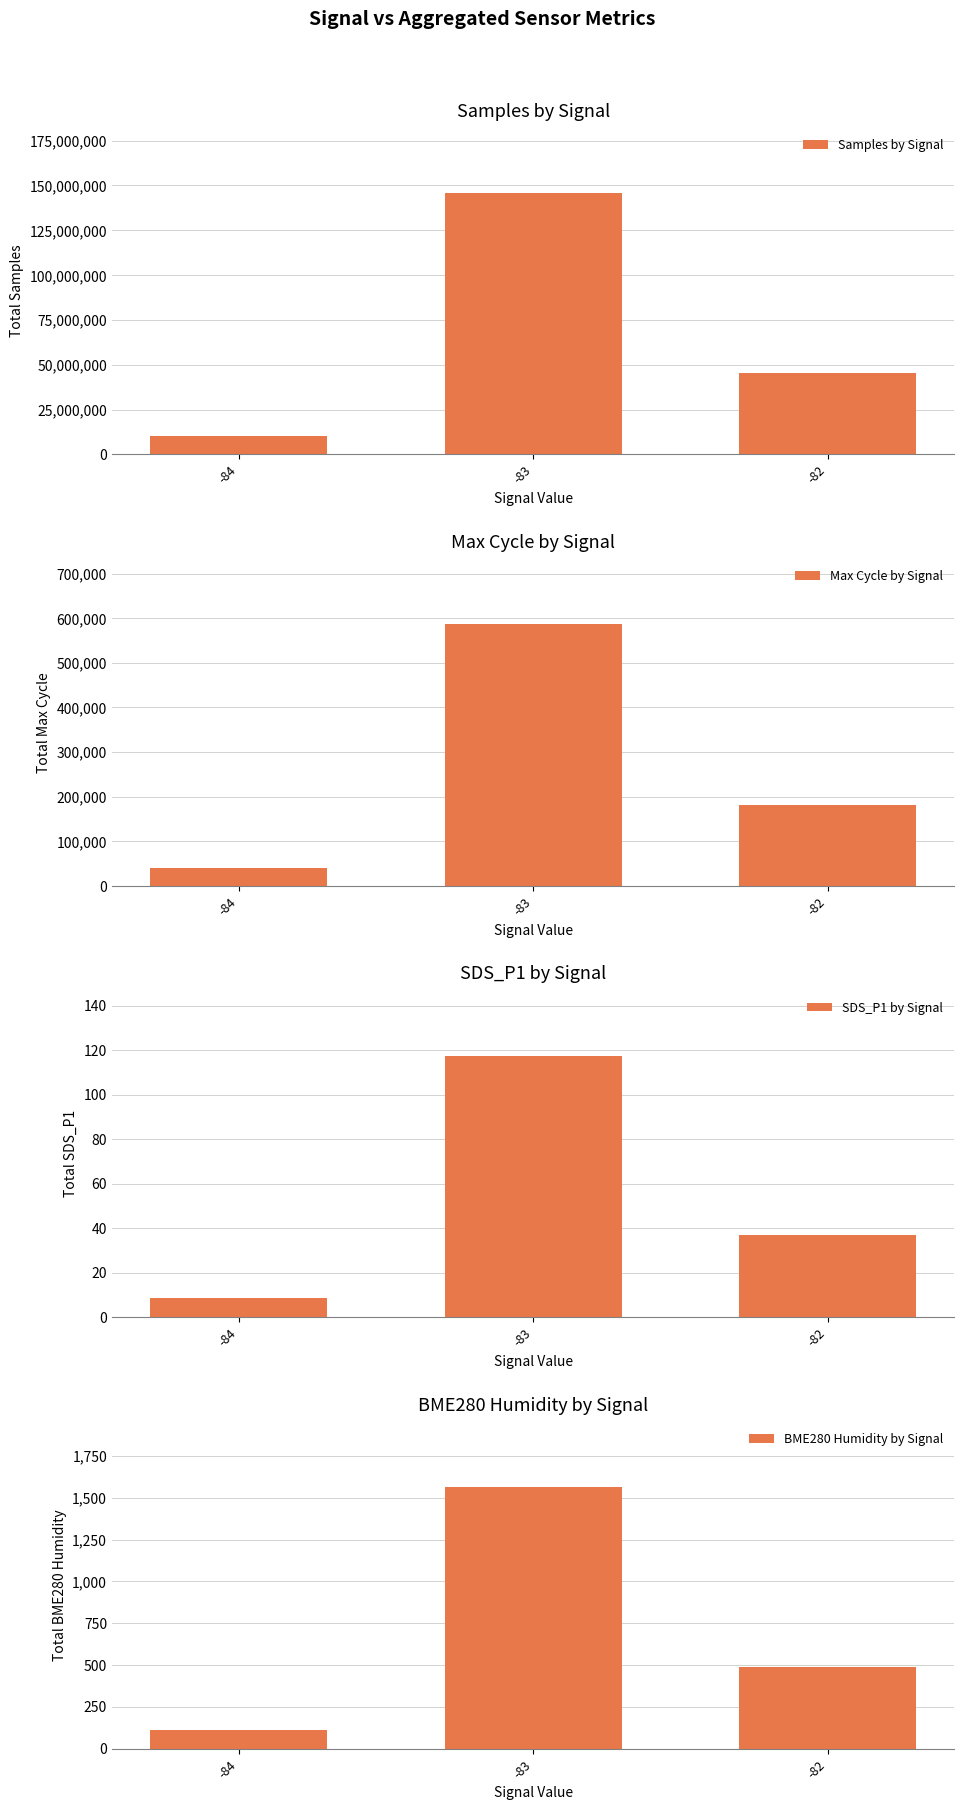

What is the difference between the highest and lowest values at -82?

45278166.2